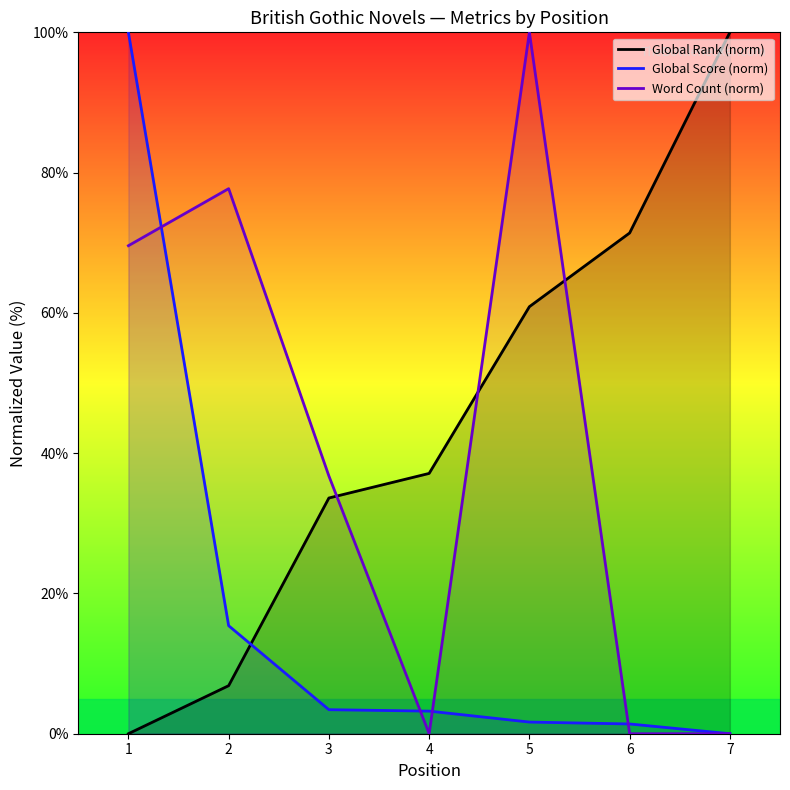

How many intersections are there between Global Rank (norm) and Global Score (norm)?

1